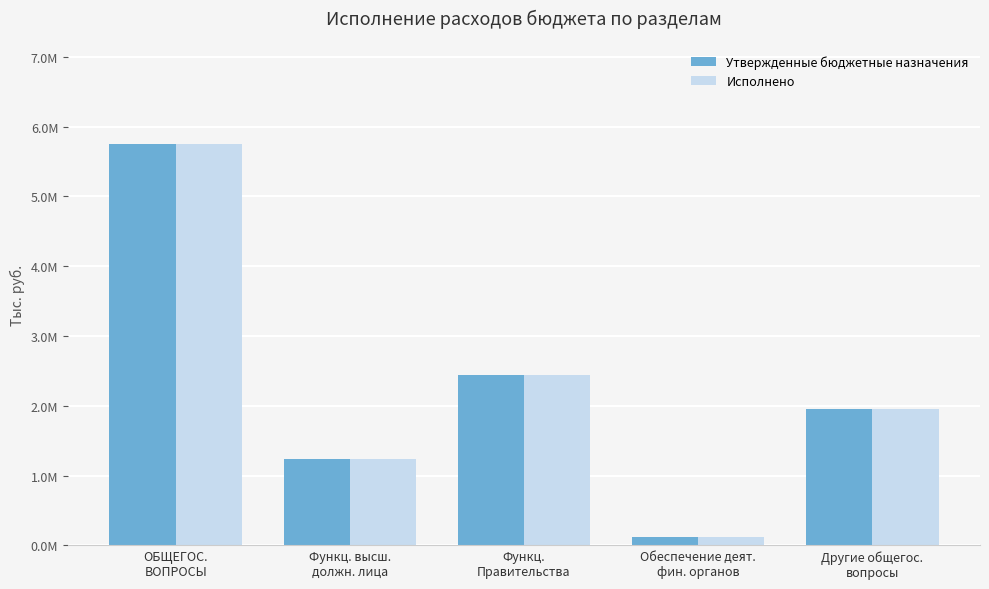

Does the chart contain stacked bars?

No